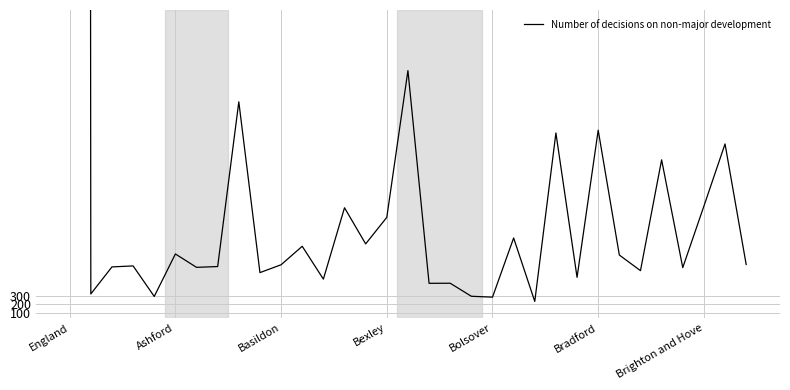

What is the greatest value displayed?

259622